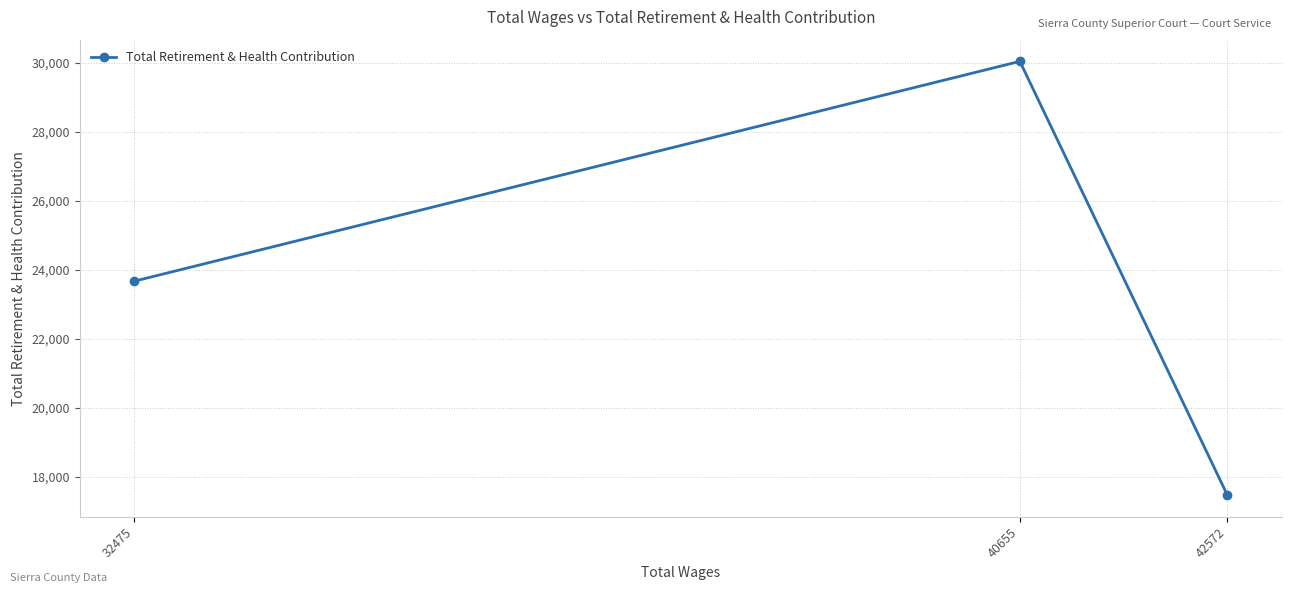

What is the difference between the second highest and minimum values?

6199